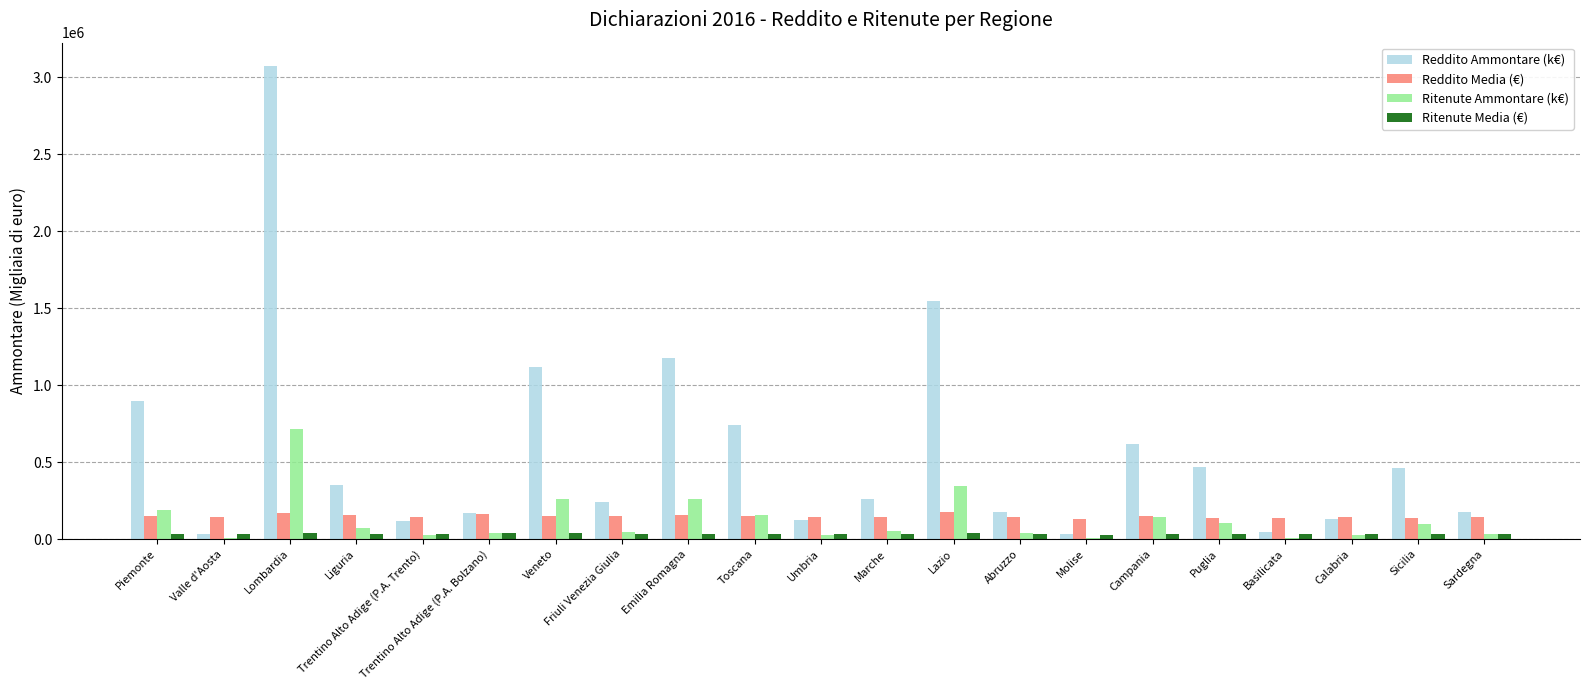

How many series are shown in this chart?

4